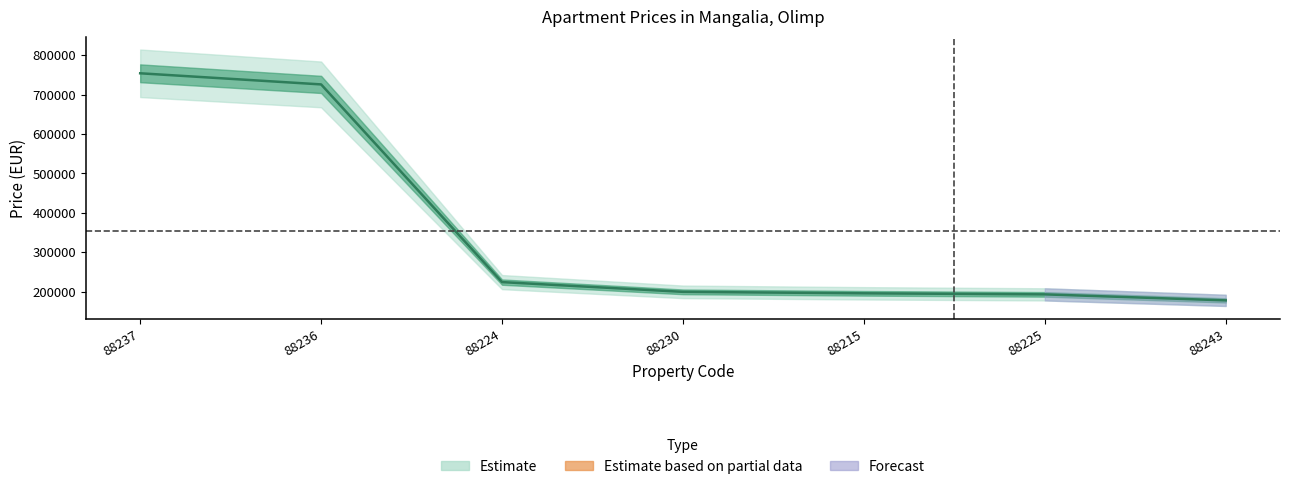

True or false: the data shows 193100 at 88225.

True